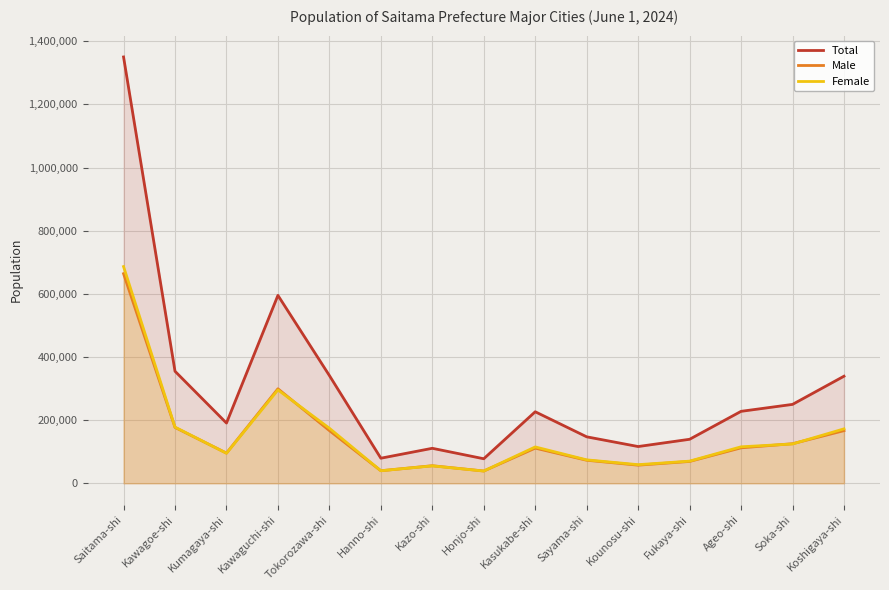

Rank the series at Ageo-shi from lowest to highest value.

Male, Female, Total